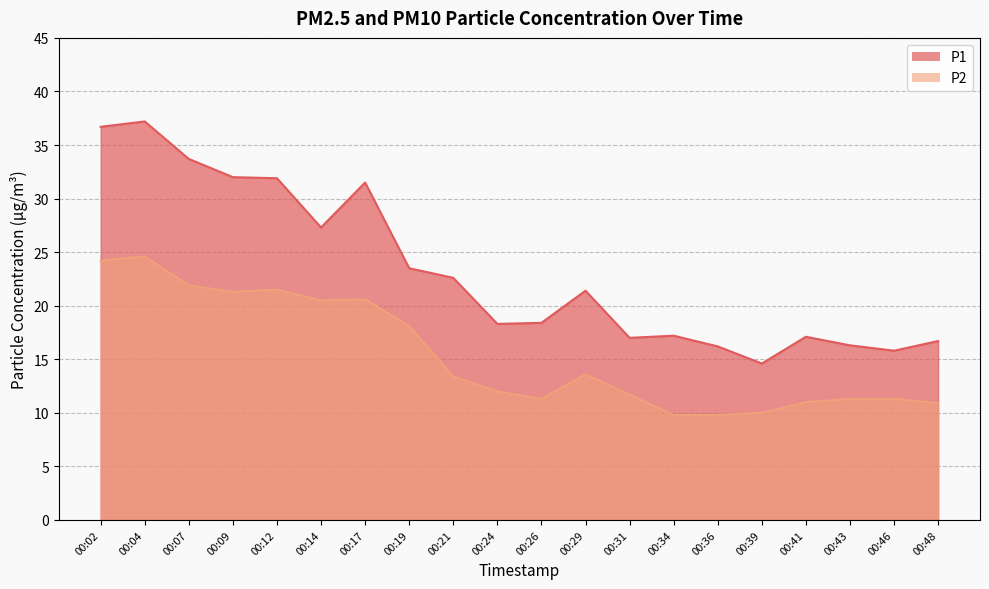

What is the spread (max minus min) of values at 00:24?

6.3